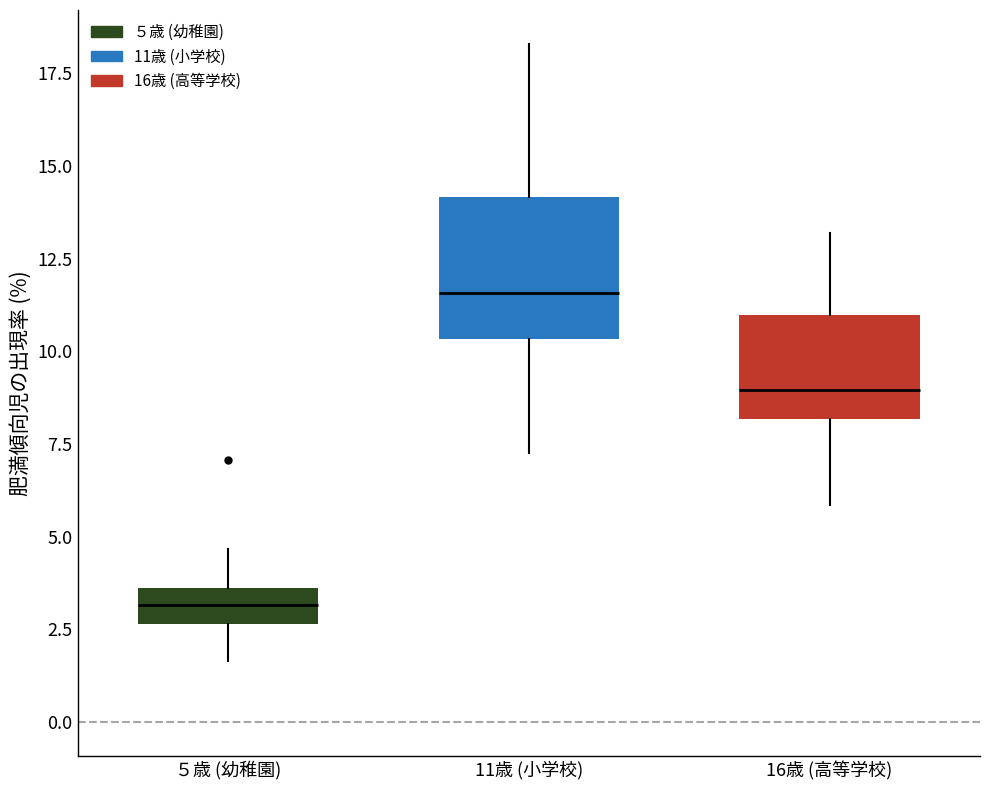

Reading left to right, read every box against the y-axis: the position of its median line, the range the box covers, and the ends of its whiskers. The values are not printed on the chart, so give them approximately, as read against the axis.

５歳 (幼稚園): median 3.0, box 2.5 to 3.5, whiskers 1.5 to 4.5
11歳 (小学校): median 11.5, box 10.5 to 14.0, whiskers 7.5 to 18.5
16歳 (高等学校): median 9.0, box 8.0 to 11.0, whiskers 6.0 to 13.0